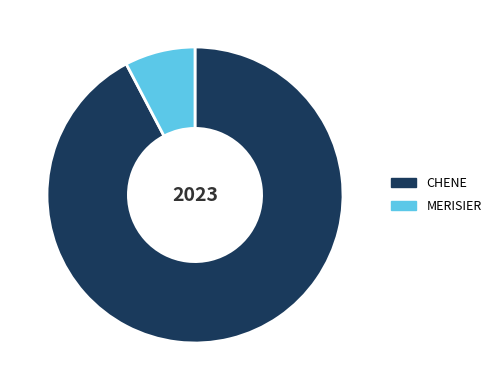

Rank the categories by value from lowest to highest.

MERISIER, CHENE